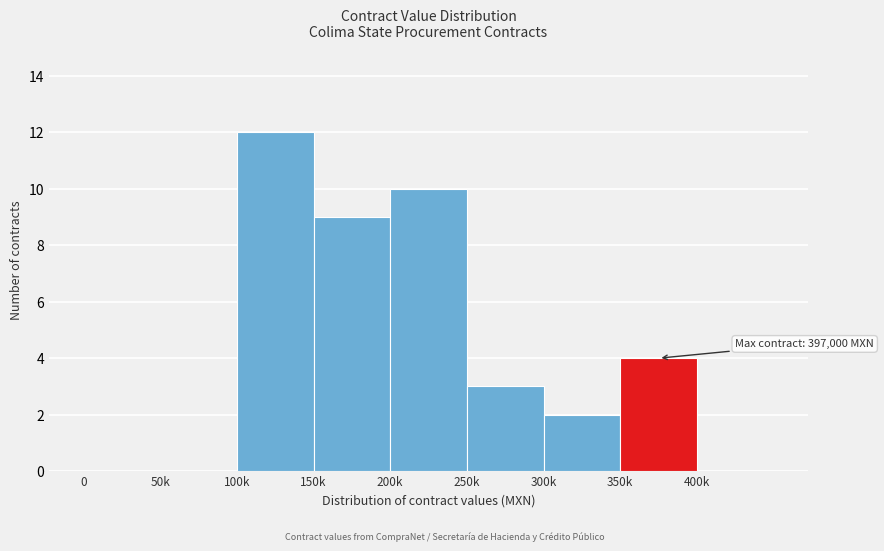

Reading left to right, what are all the values shown in this chart?

0=0	50k=0	100k=12	150k=9	200k=10	250k=3	300k=2	350k=4	400k=0